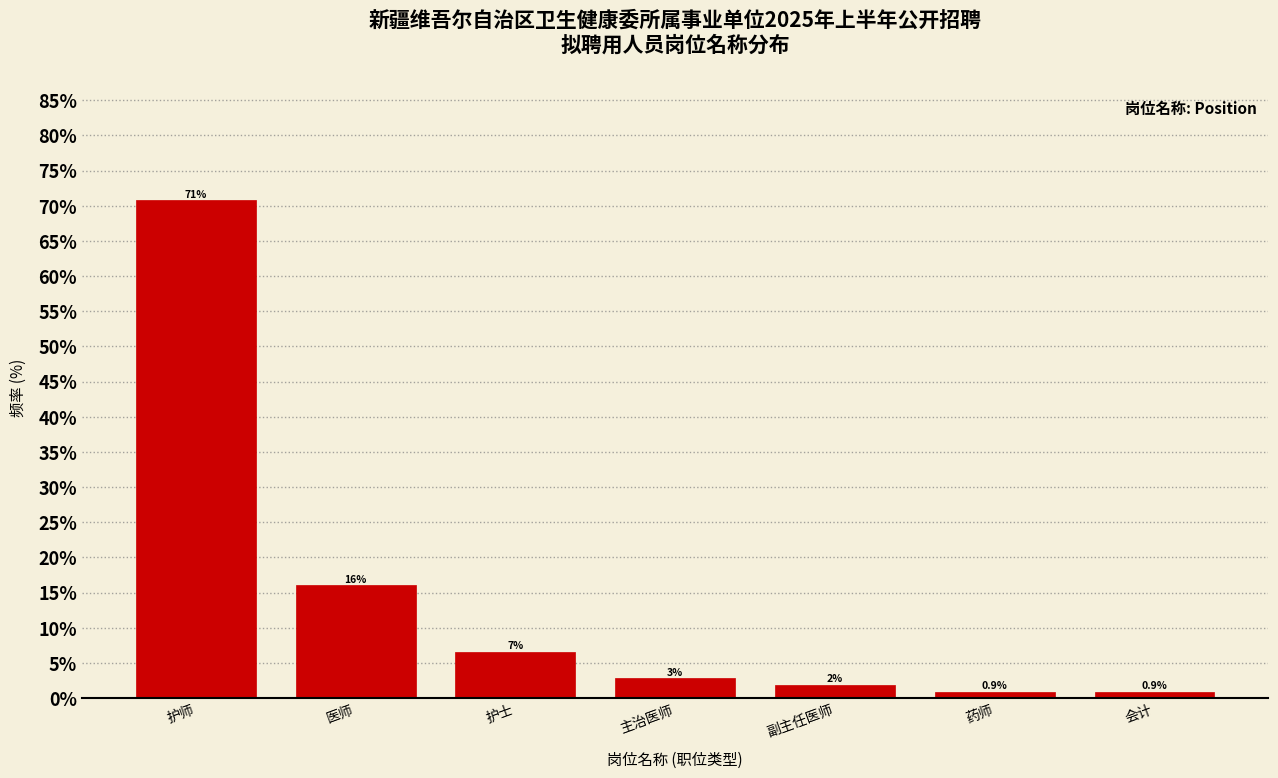

Between 医师 and 主治医师, which is larger?

医师